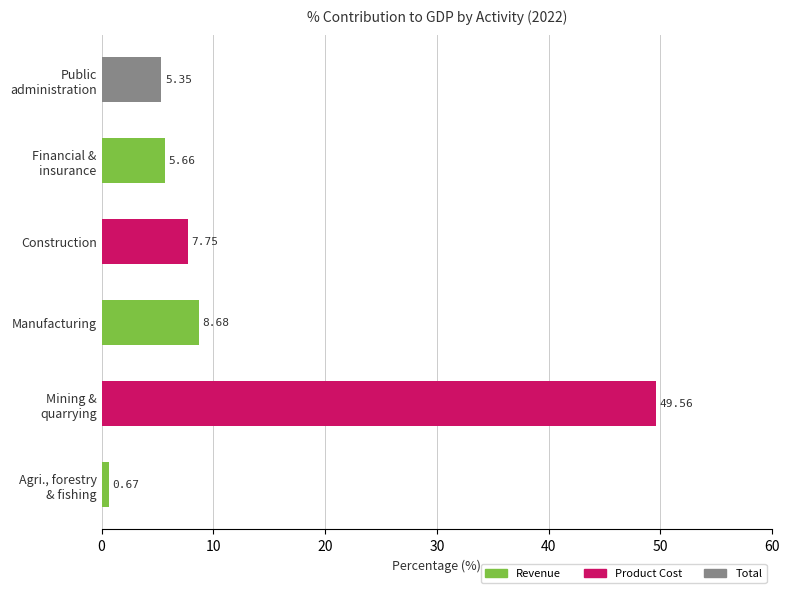

What is the sum of all values?

77.7